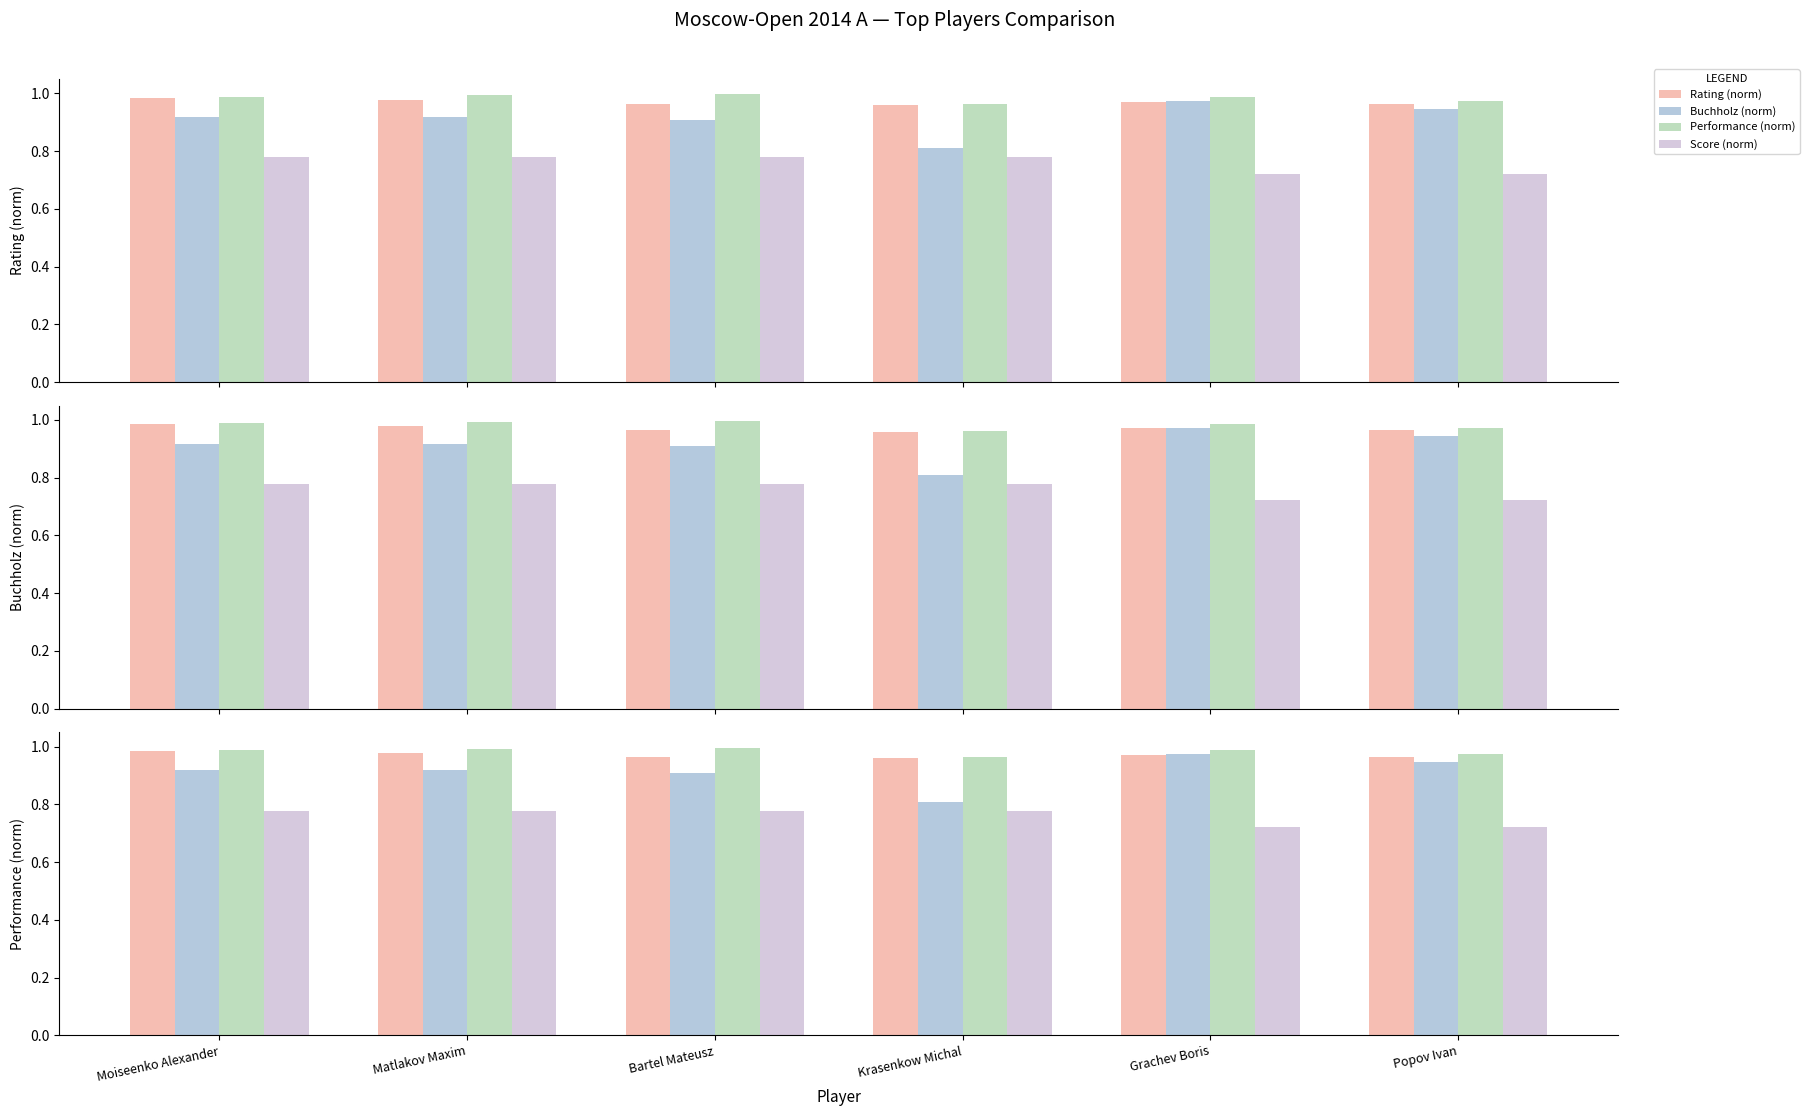

The value of Rating (norm) at Moiseenko Alexander is 1.3. True or false?

False